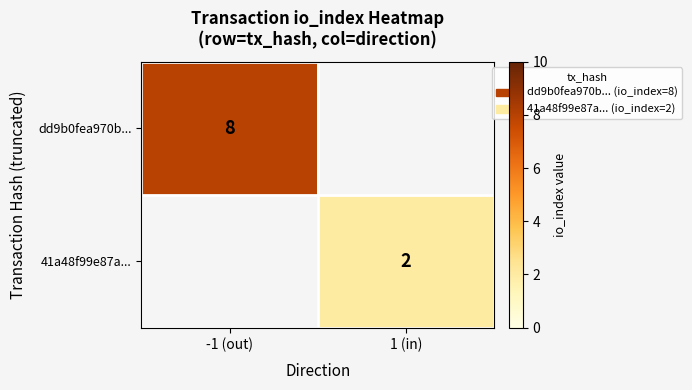

Is it true that dd9b0fea970b... equals 8 at -1 (out)?

True